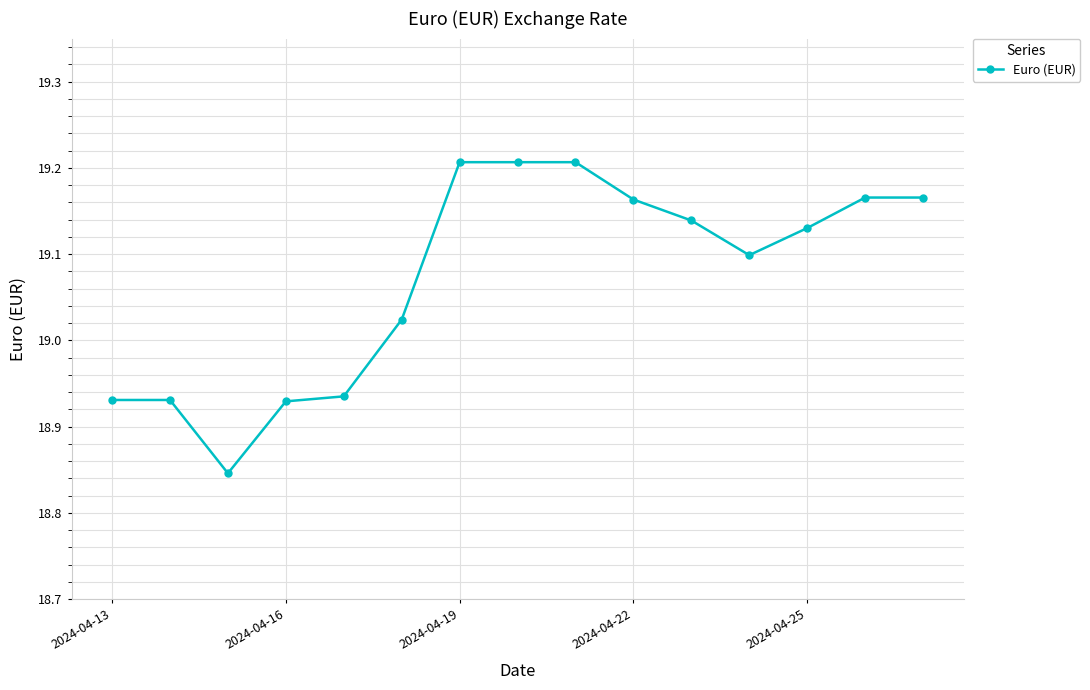

What is the difference between the maximum and minimum values?

0.4